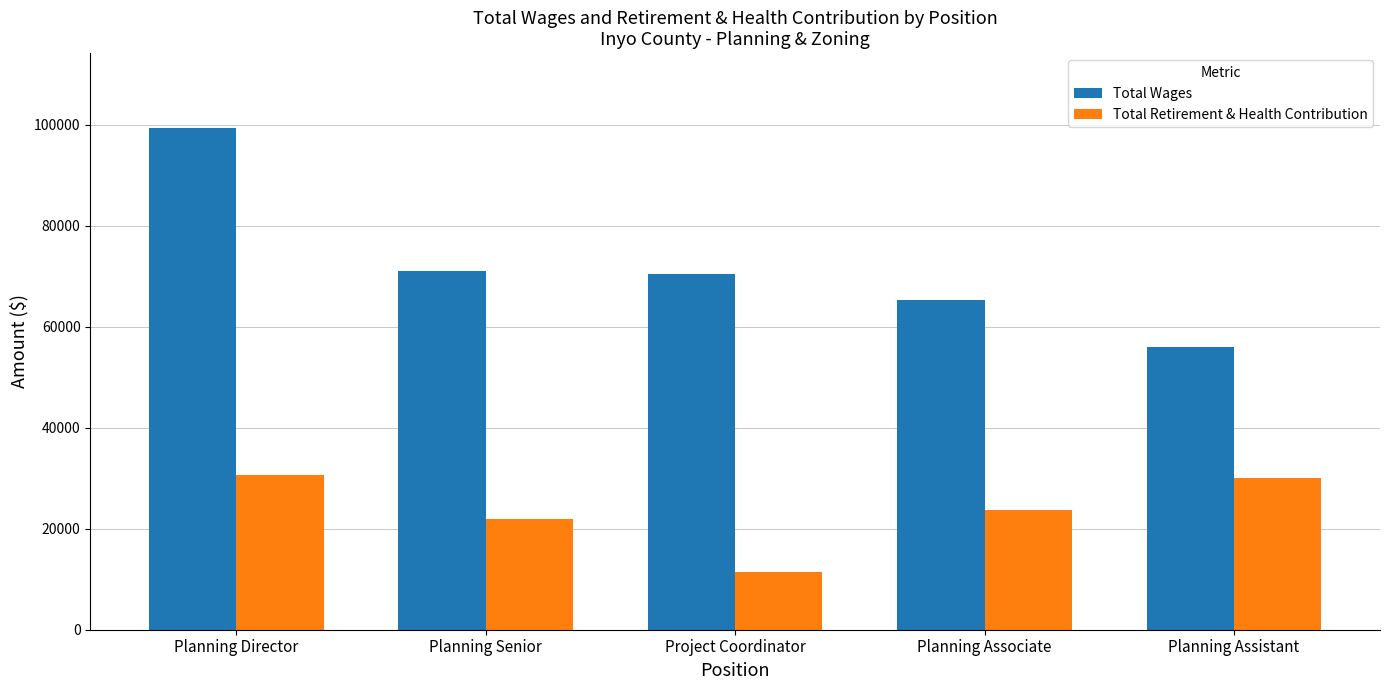

Which series has the largest total across all categories?

Total Wages